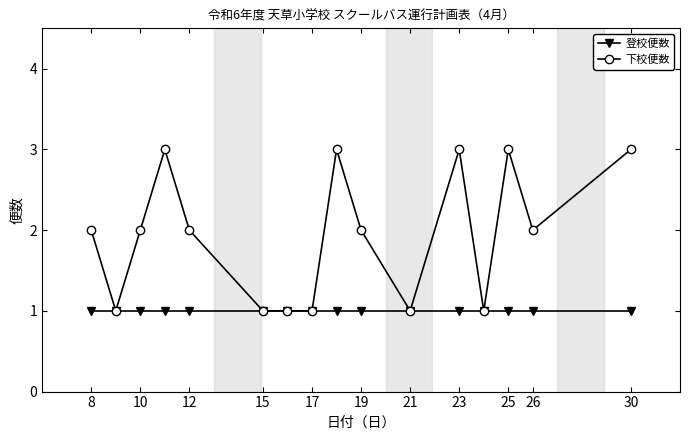

What is the value of the 登校便数 point at the 6th from the left?

1